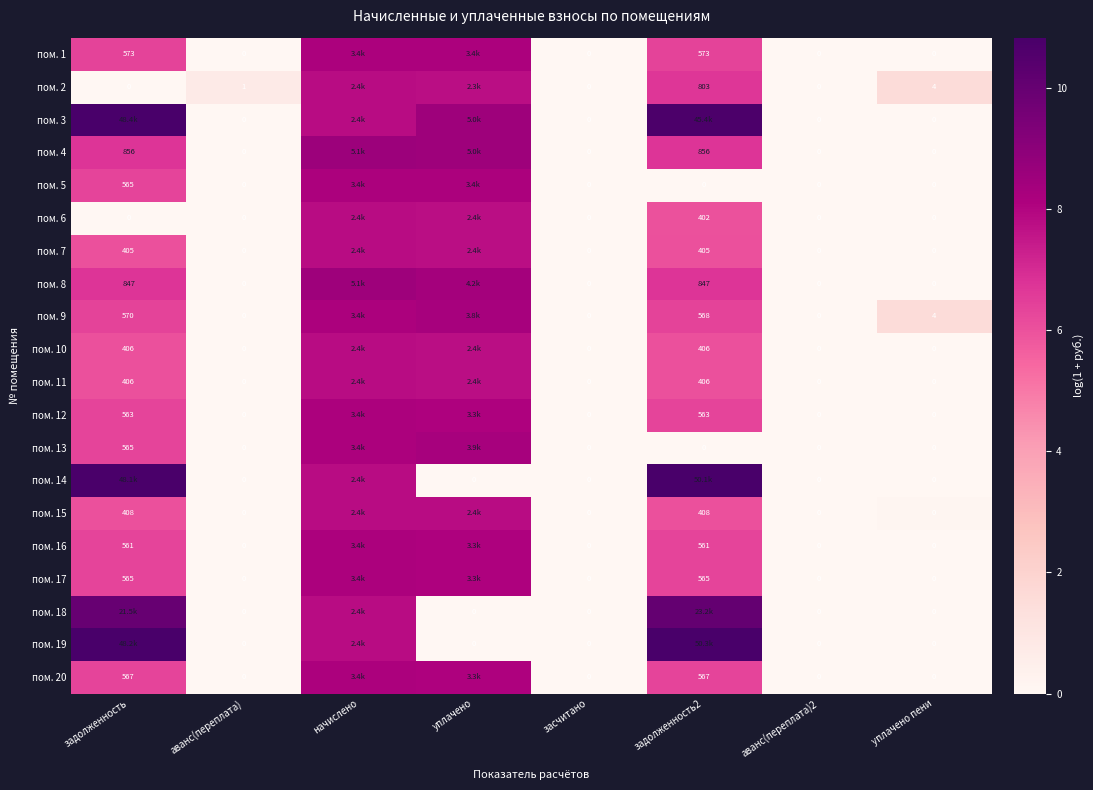

How many distinct data groups are displayed?

20